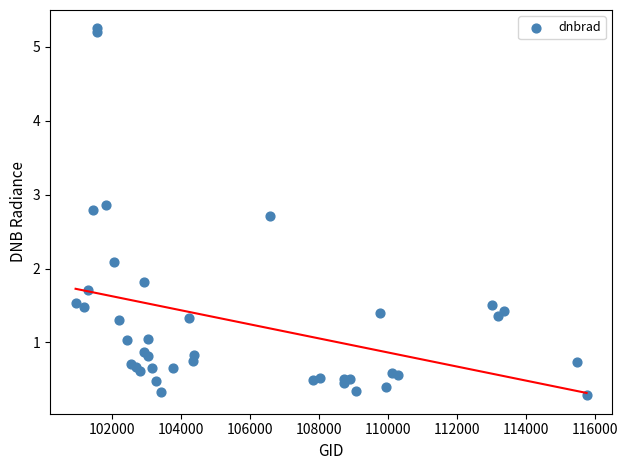

What Y value in the scatter plot is closest to 2?

2.1